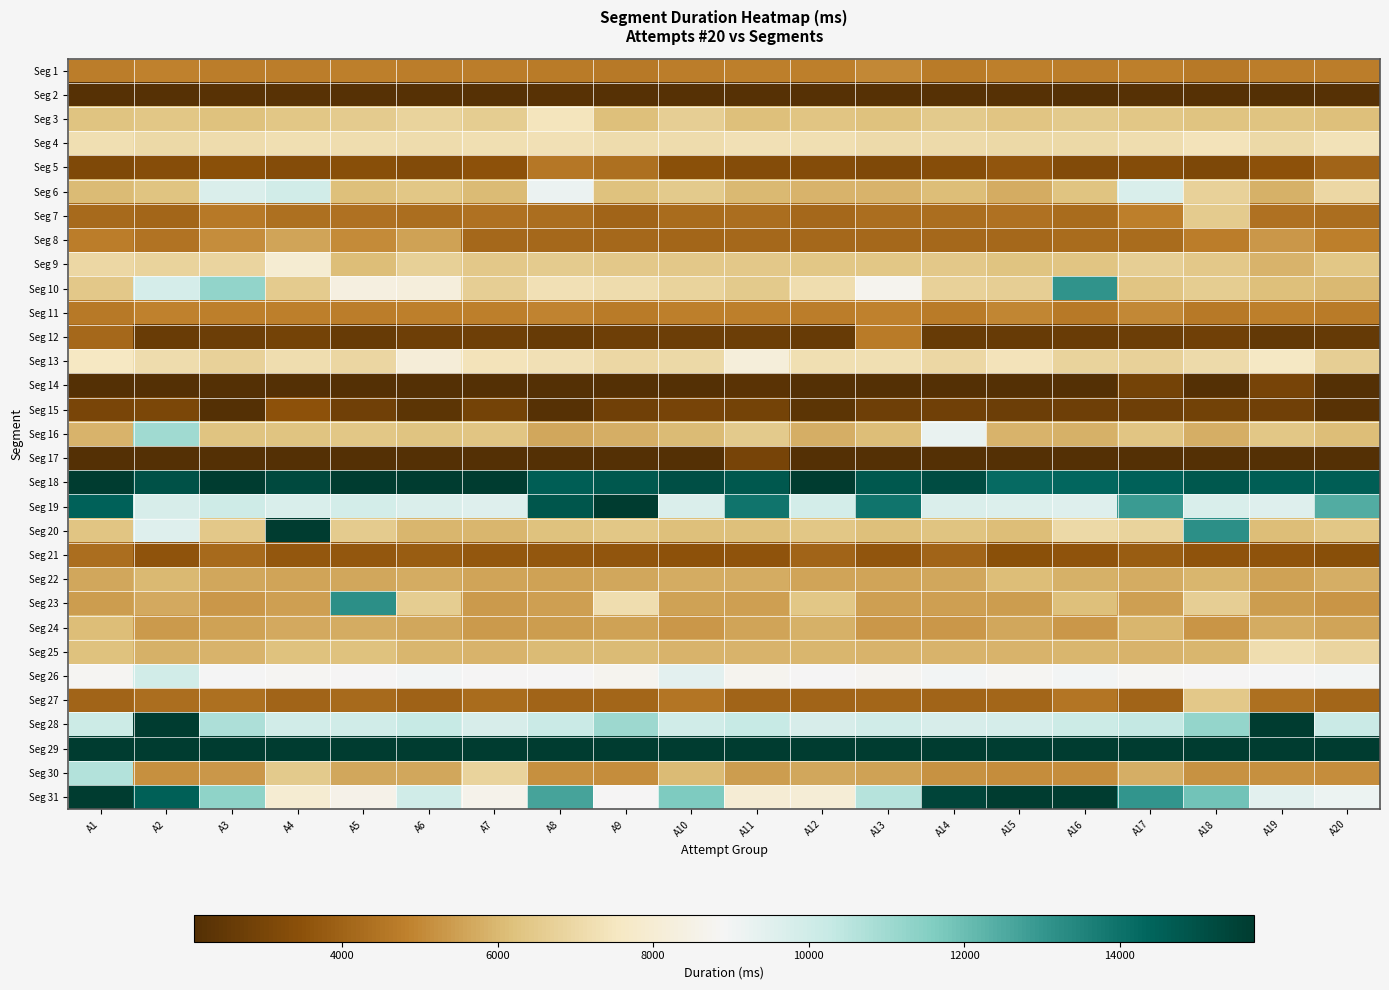

Between A1 and A20, which is larger?

A1